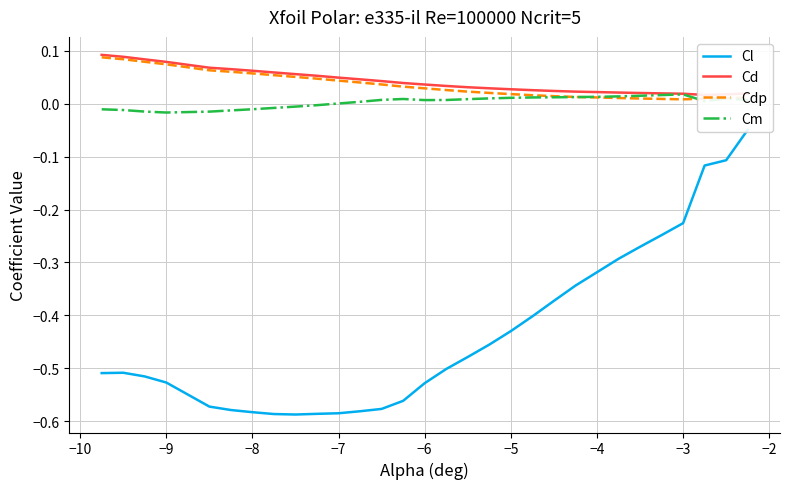

What is the difference between the maximum and second lowest values in the Cdp series?

0.1